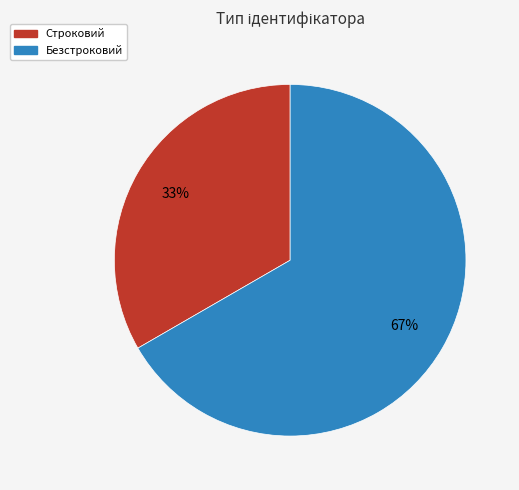

Do Строковий and Безстроковий together represent more than half of the pie?

Yes